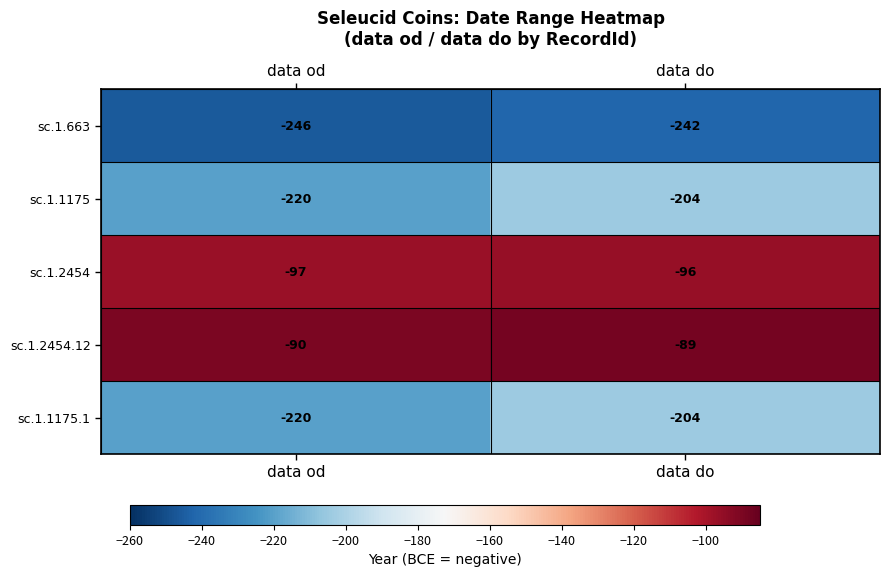

Is the value of sc.1.2454.12 at data od greater than the value of sc.1.2454 at data od?

Yes